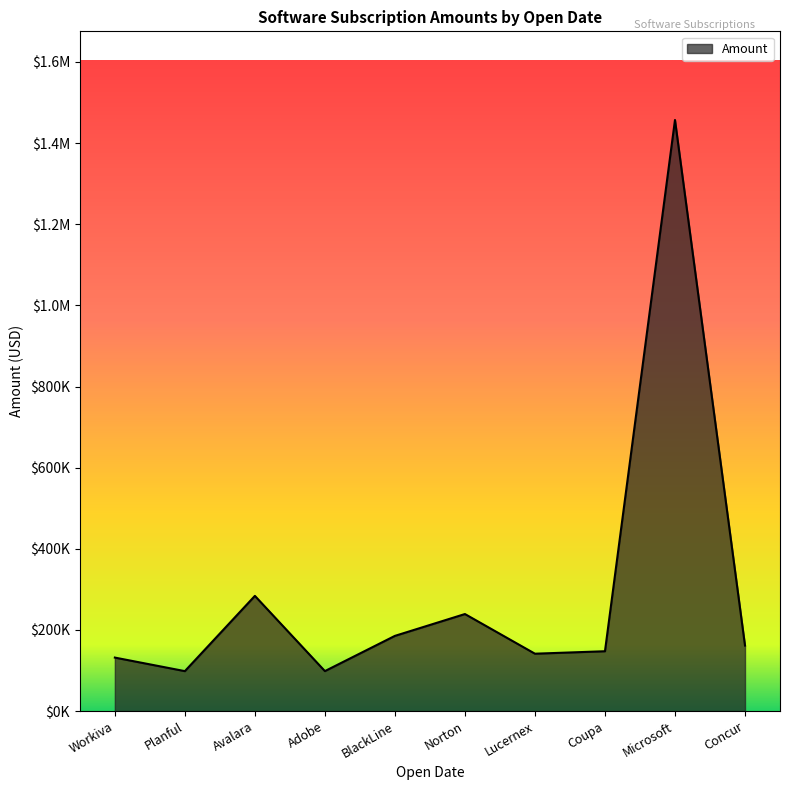

Is this an area chart (filled region under the line)?

Yes